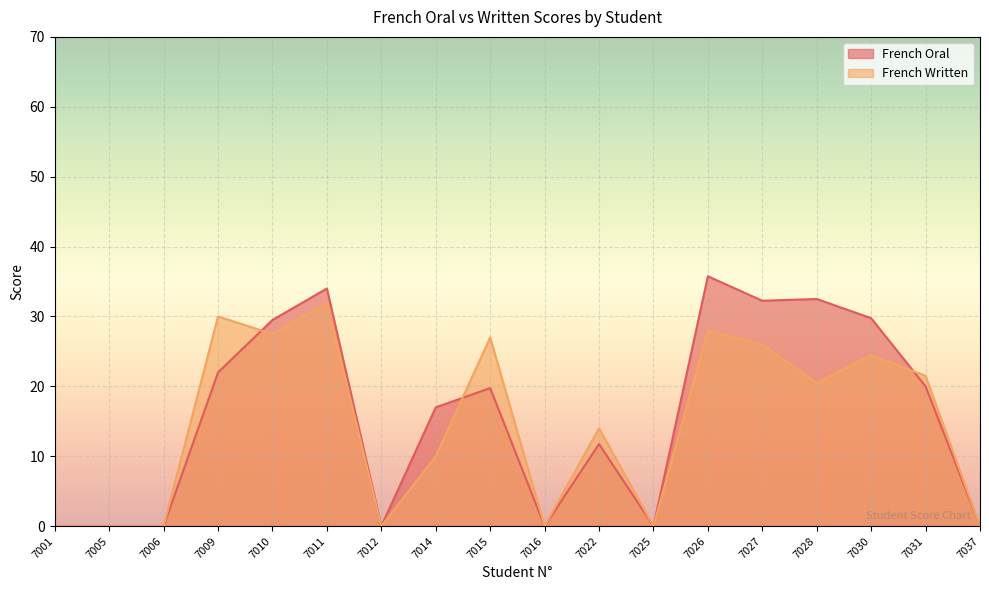

At how many categories does at least one series exceed 17?

9